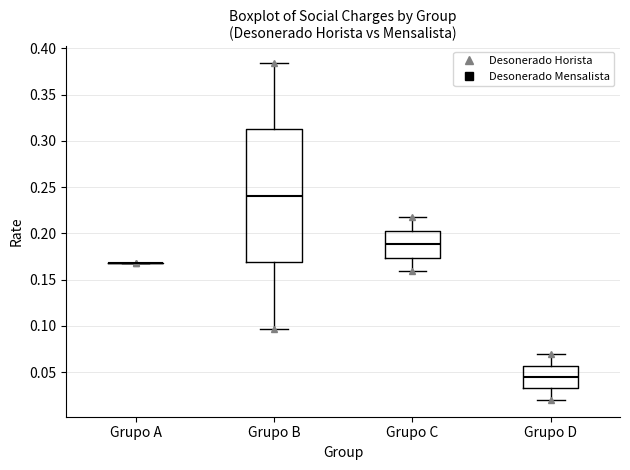

Comparing the boxes themselves (not the whiskers), which one is the tallest?

Grupo B